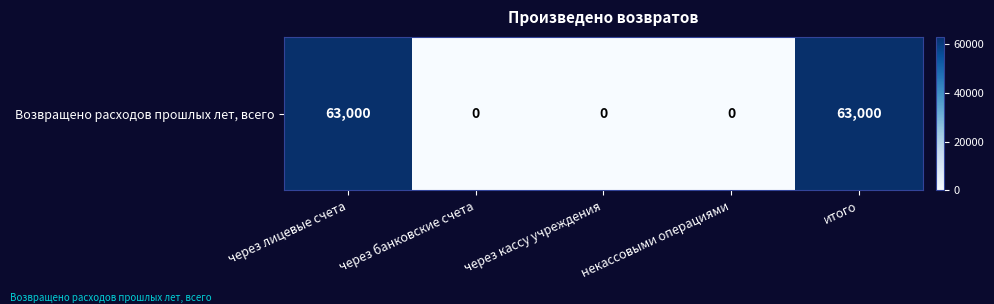

Which label corresponds to the largest value in the chart?

через лицевые счета